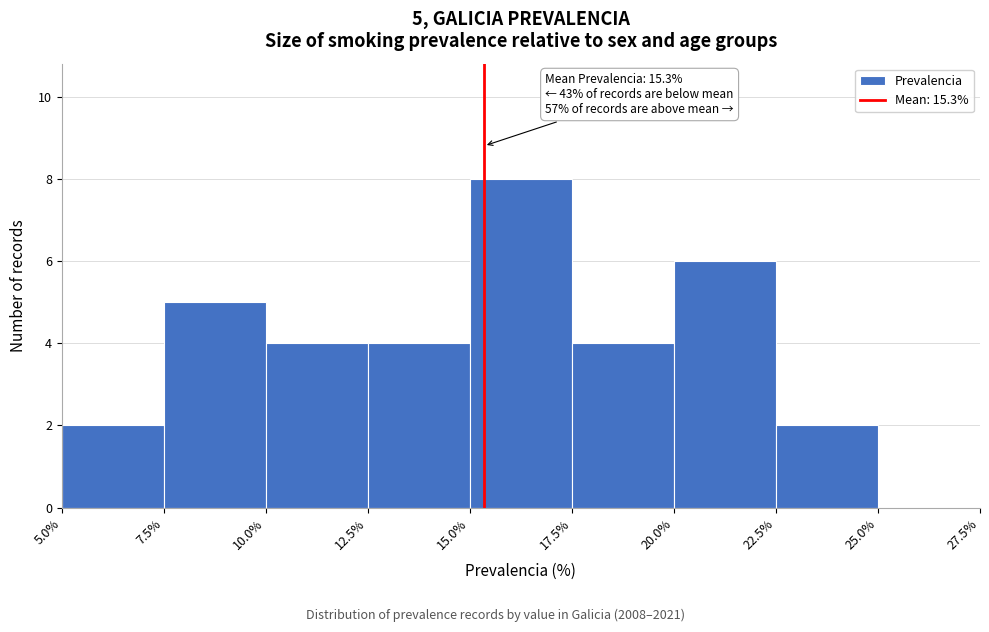

Over which range of the x-axis is the bar tallest?

15.0% to 17.5%